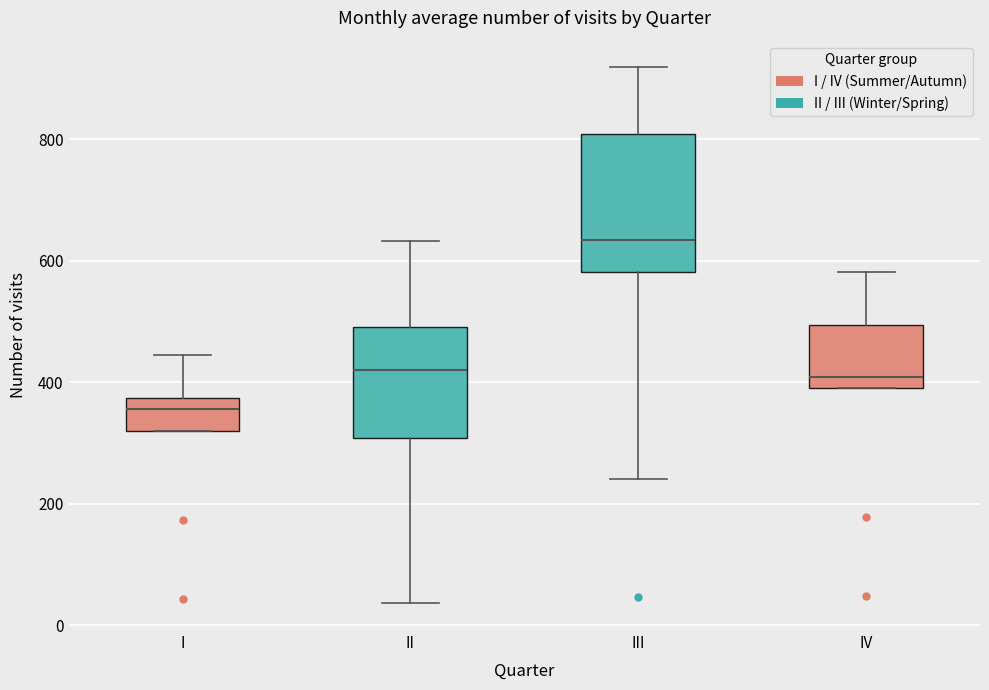

Which box is the tallest, from its lower edge to its upper edge?

III